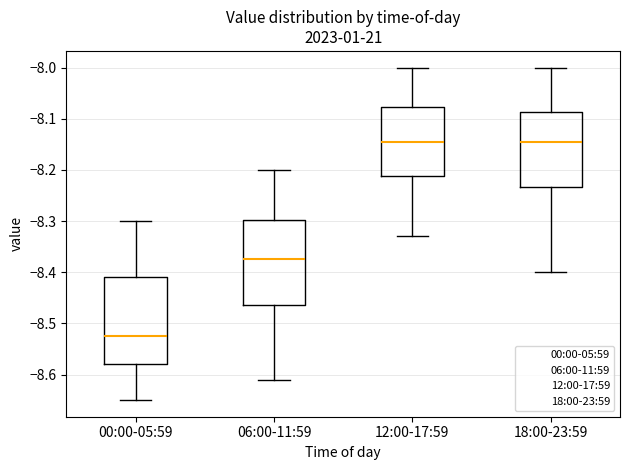

Which box's median line is the lowest?

00:00-05:59